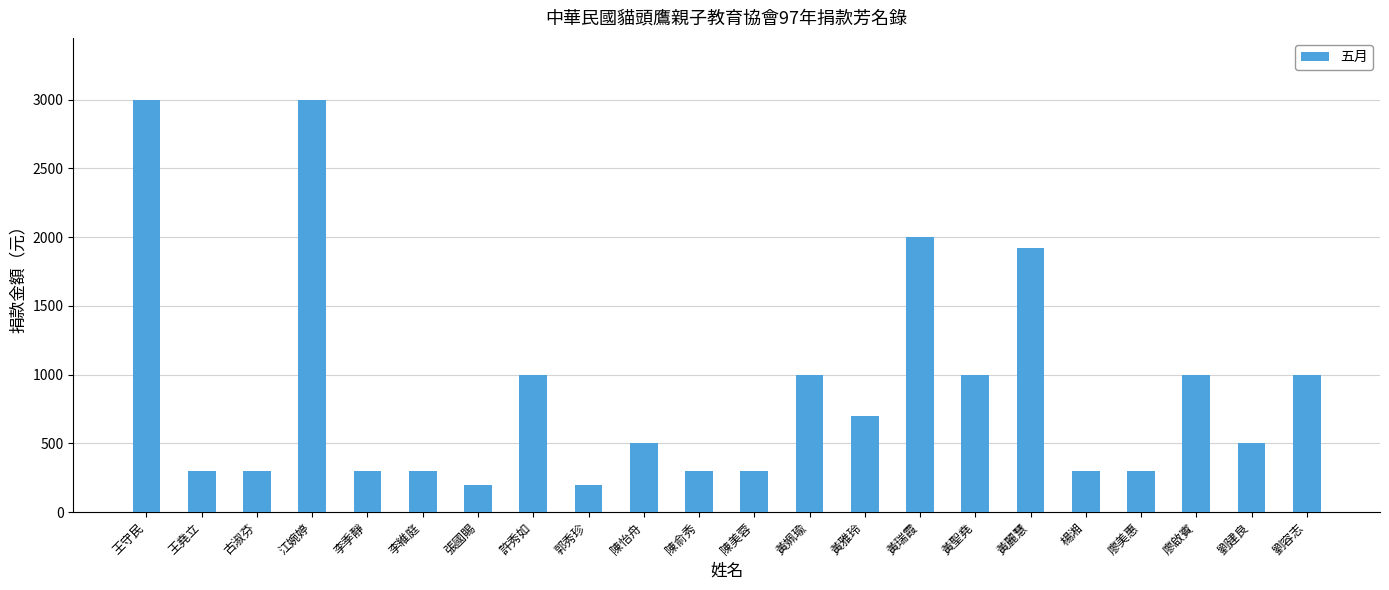

What is the sum of all values?

19420